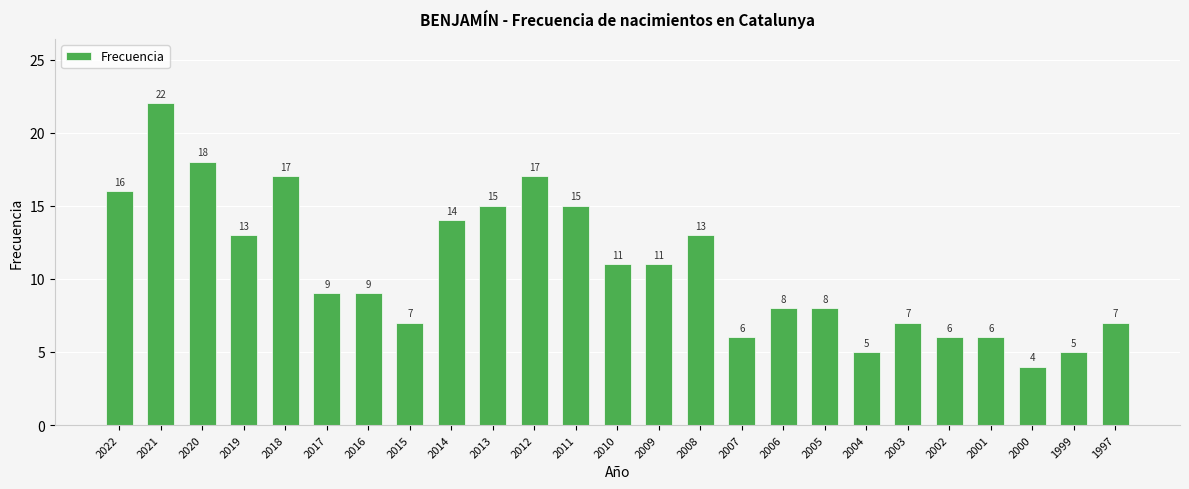

True or false: the data shows 10 at 2007.

False